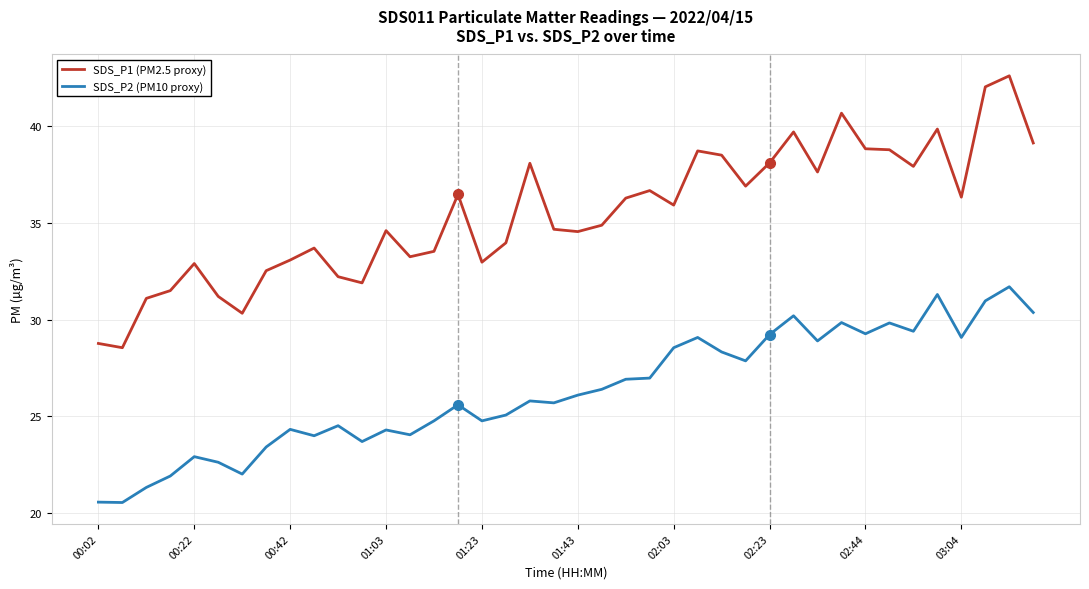

Rank the series by their maximum value, from highest to lowest.

SDS_P1 (PM2.5 proxy), SDS_P2 (PM10 proxy)